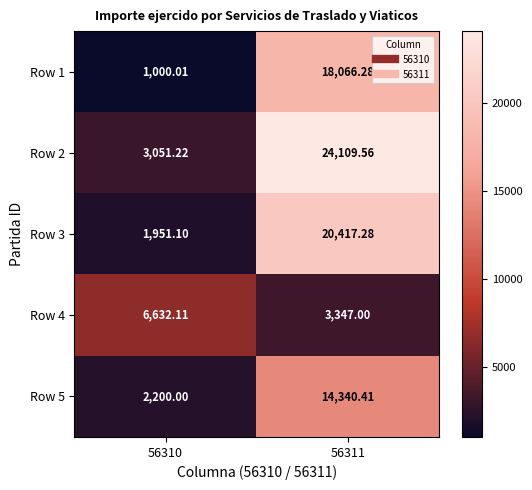

At 56310, list the series in order from largest to smallest.

Row 4, Row 2, Row 5, Row 3, Row 1